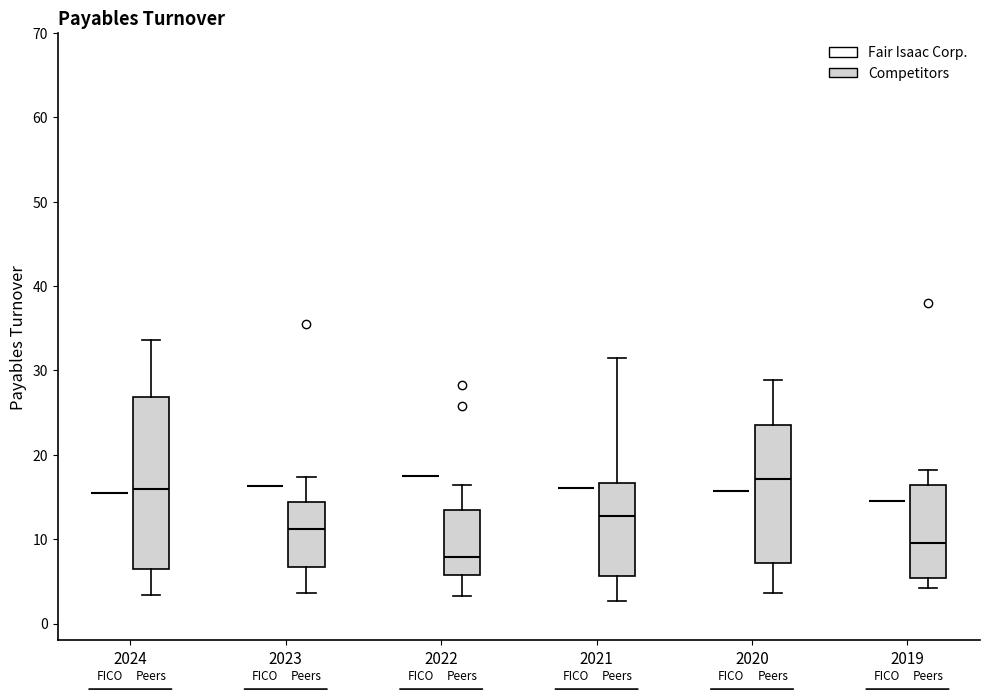

Reading left to right, read every box against the y-axis: the position of its median line, the range the box covers, and the ends of its whiskers. The values are not printed on the chart, so give them approximately, as read against the axis.

2024 (Fair Isaac Corp.): box collapsed to a line at 15, whiskers 15 to 15
2024 (Competitors): median 16, box 6 to 27, whiskers 3 to 34
2023 (Fair Isaac Corp.): box collapsed to a line at 16, whiskers 16 to 16
2023 (Competitors): median 11, box 7 to 14, whiskers 4 to 17
2022 (Fair Isaac Corp.): box collapsed to a line at 17, whiskers 17 to 17
2022 (Competitors): median 8, box 6 to 13, whiskers 3 to 16
2021 (Fair Isaac Corp.): box collapsed to a line at 16, whiskers 16 to 16
2021 (Competitors): median 13, box 6 to 17, whiskers 3 to 31
2020 (Fair Isaac Corp.): box collapsed to a line at 16, whiskers 16 to 16
2020 (Competitors): median 17, box 7 to 23, whiskers 4 to 29
2019 (Fair Isaac Corp.): box collapsed to a line at 15, whiskers 15 to 15
2019 (Competitors): median 10, box 5 to 16, whiskers 4 to 18